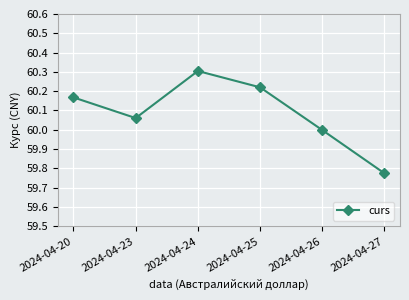

The chart shows a value of 82.6 at 2024-04-25. True or false?

False